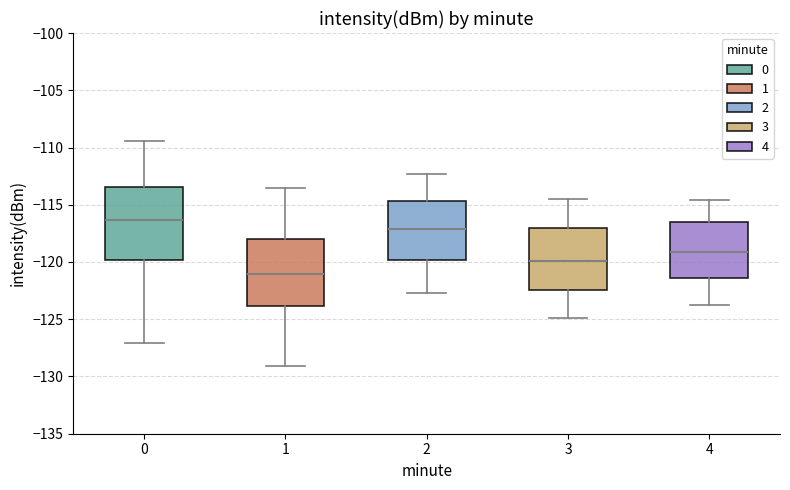

Reading left to right, read every box against the y-axis: the position of its median line, the range the box covers, and the ends of its whiskers. The values are not printed on the chart, so give them approximately, as read against the axis.

0: median -116.5, box -120.0 to -113.5, whiskers -127.0 to -109.5
1: median -121.0, box -124.0 to -118.0, whiskers -129.0 to -113.5
2: median -117.0, box -120.0 to -114.5, whiskers -122.5 to -112.5
3: median -120.0, box -122.5 to -117.0, whiskers -125.0 to -114.5
4: median -119.0, box -121.5 to -116.5, whiskers -124.0 to -114.5